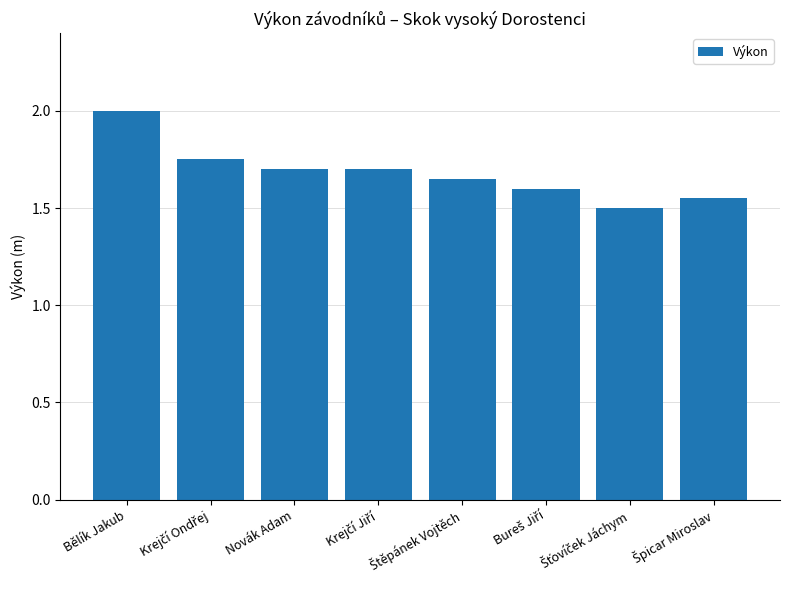

The chart shows a value of 0.8 at Bělík Jakub. True or false?

False